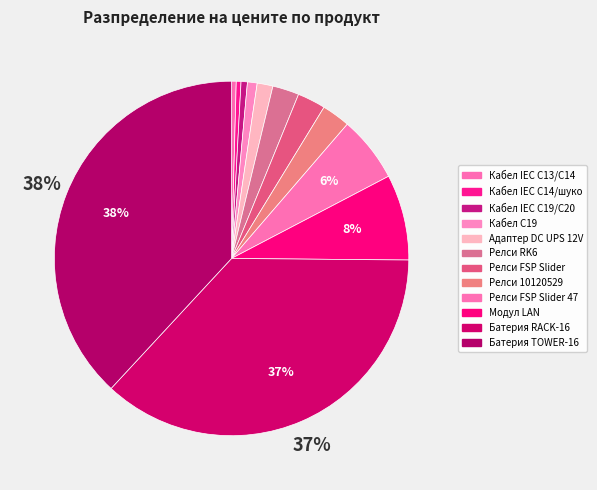

Count the number of slices in the pie.

12